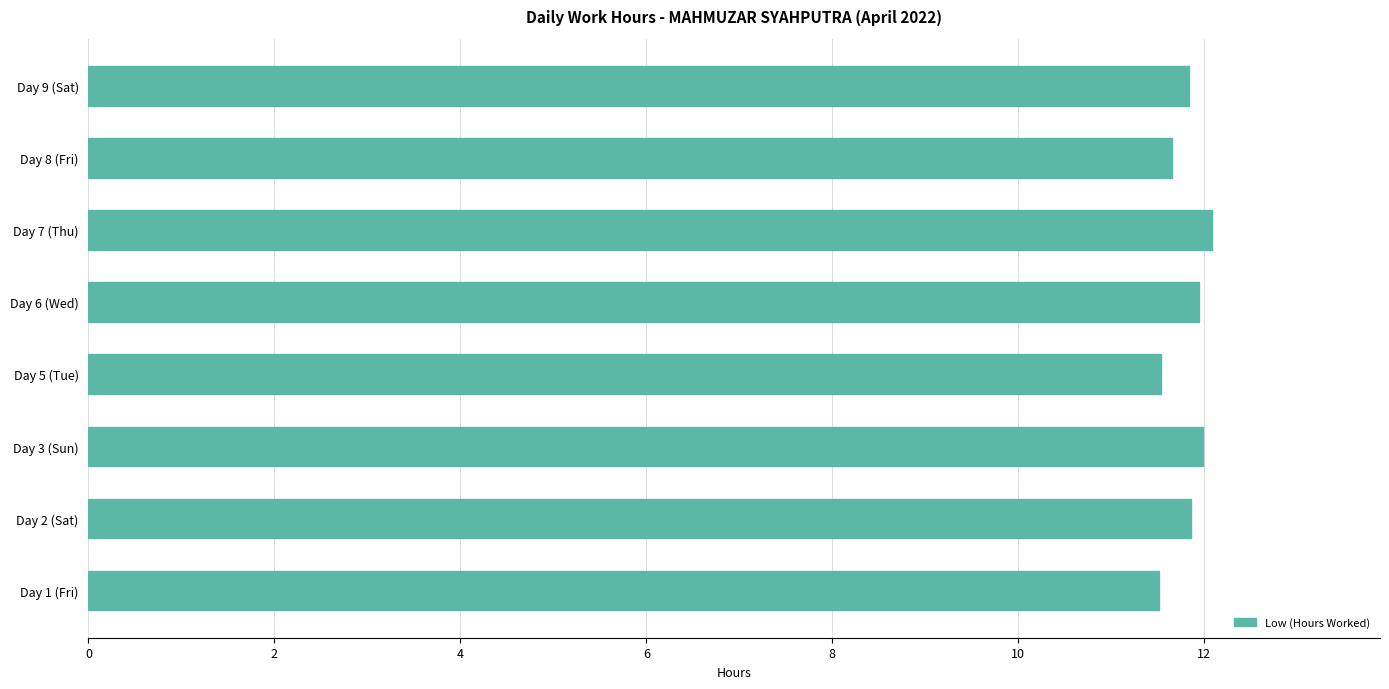

What is the minimum value shown in the chart?

11.5